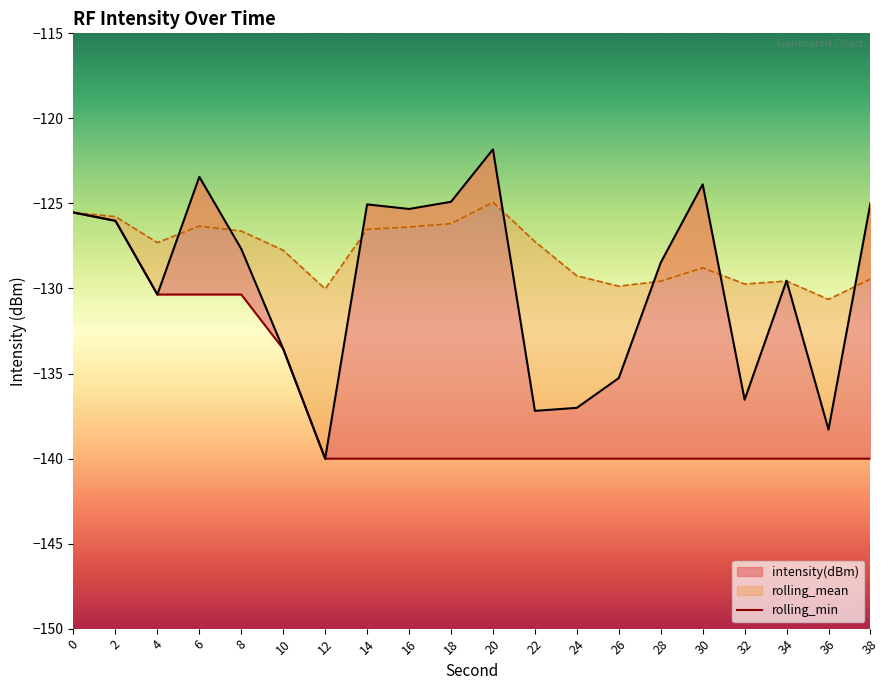

List the labels in order of intensity(dBm) value, smallest first.

12, 36, 22, 24, 32, 26, 10, 4, 34, 28, 8, 2, 0, 16, 14, 38, 18, 30, 6, 20